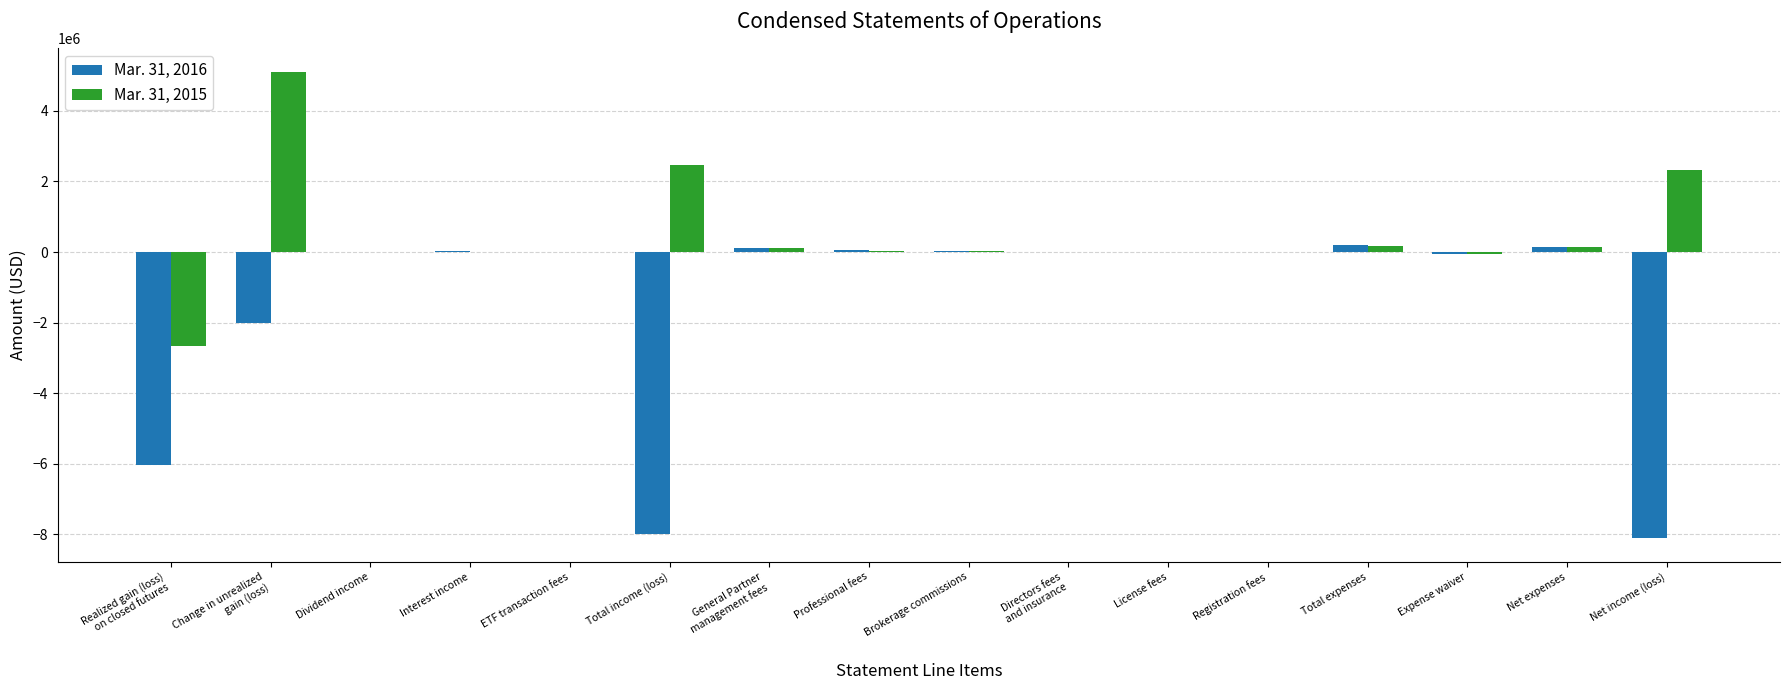

What is the maximum value shown in the chart?

5107532